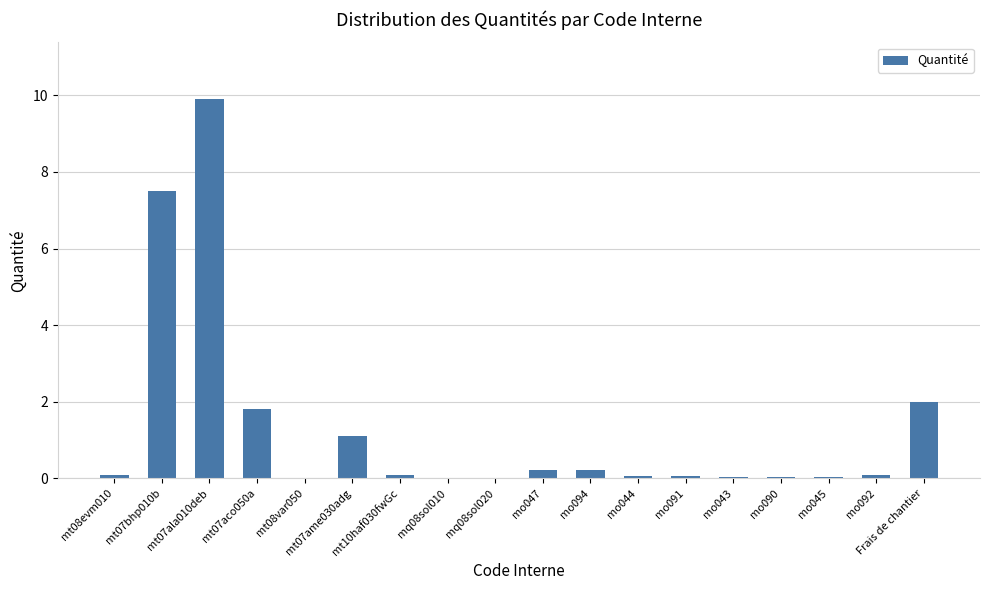

What is the average value?

1.3